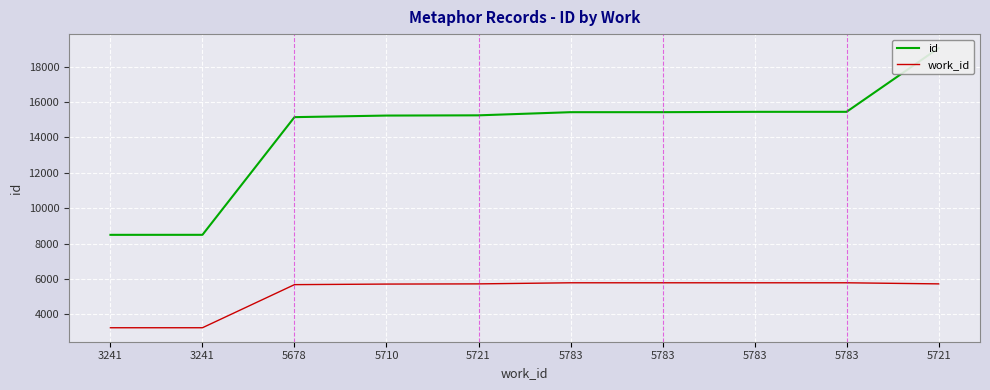

What is the difference between the highest and lowest values at 5783?

9646